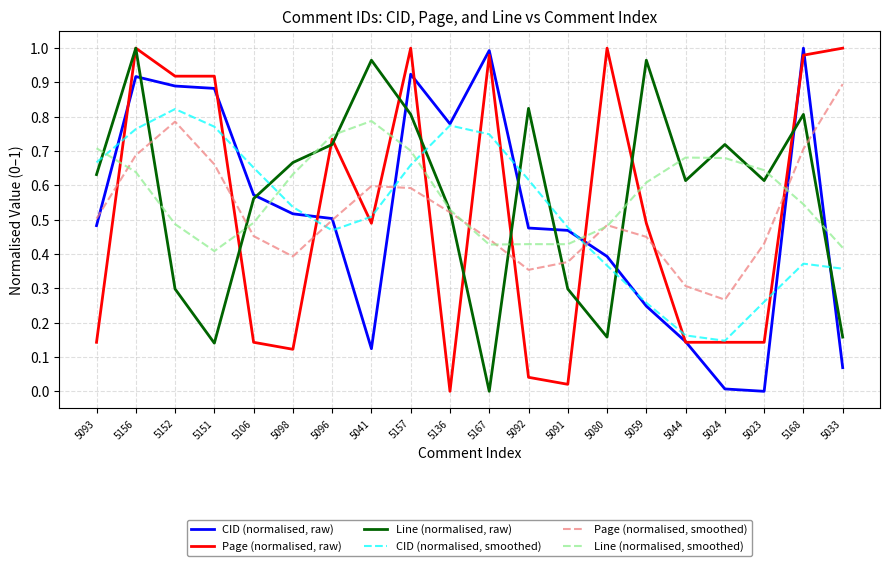

Rank the series at 5041 from lowest to highest value.

CID (normalised, raw), Page (normalised, raw), CID (normalised, smoothed), Page (normalised, smoothed), Line (normalised, smoothed), Line (normalised, raw)